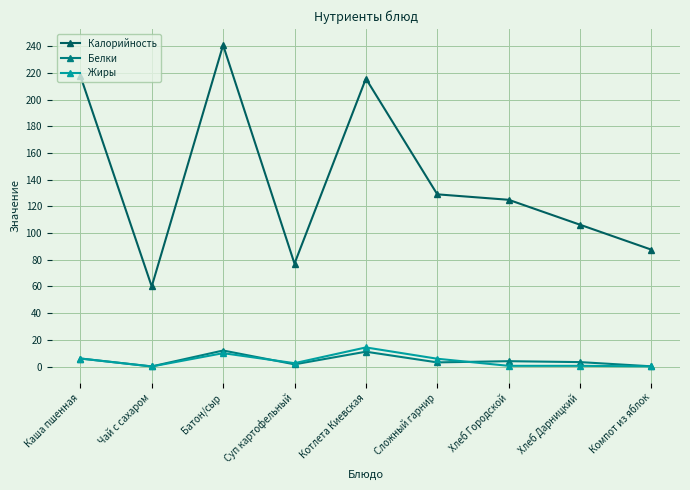

Is the value of Калорийность at Хлеб Дарницкий greater than the value of Белки at Котлета Киевская?

Yes